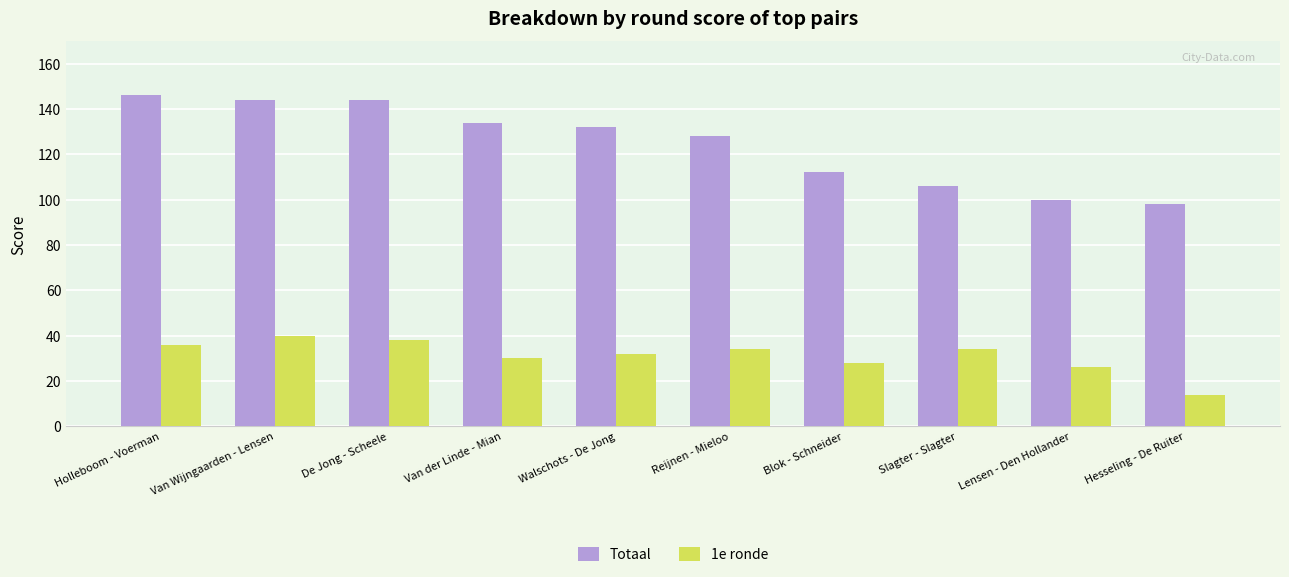

How many bars are there in each group?

2